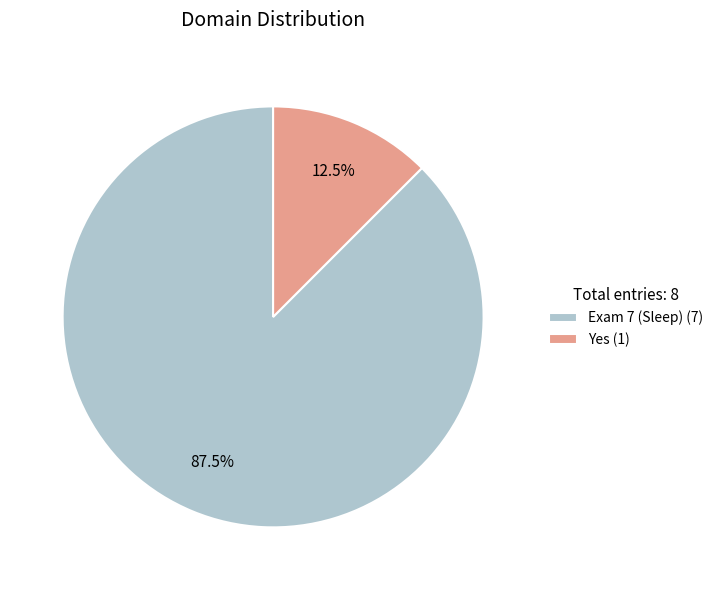

What percentage is NOT represented by Yes (1)?

87.5%